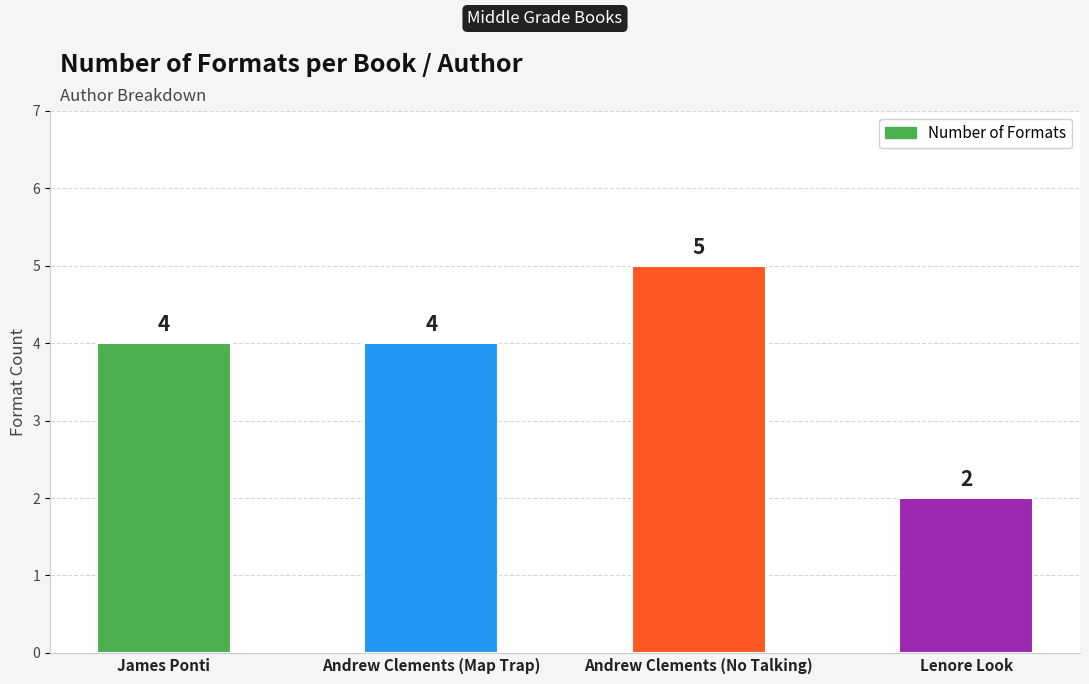

What is the label of the 1st bar from the left?

James Ponti